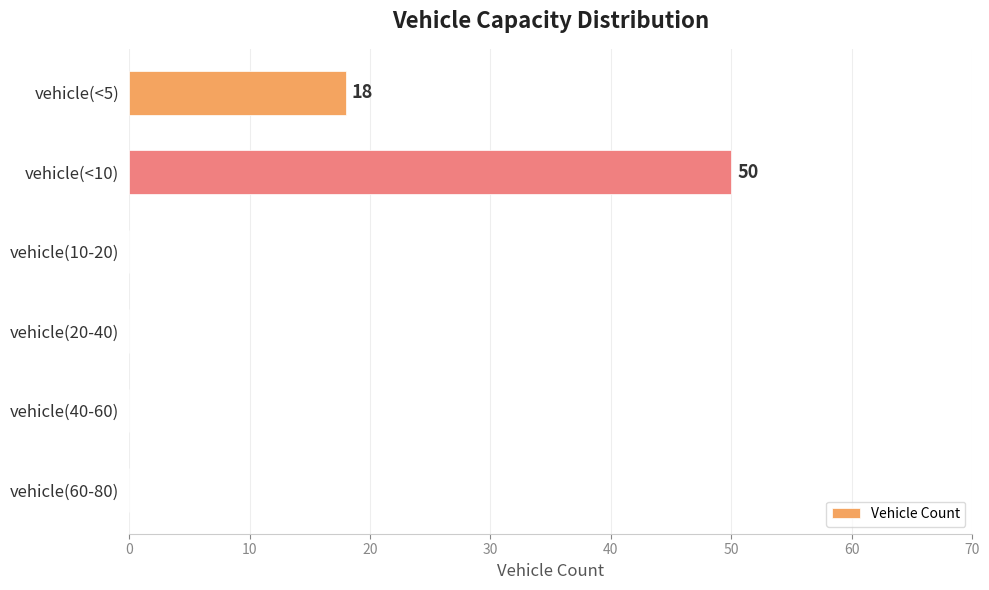

How many categories are shown in the chart?

6